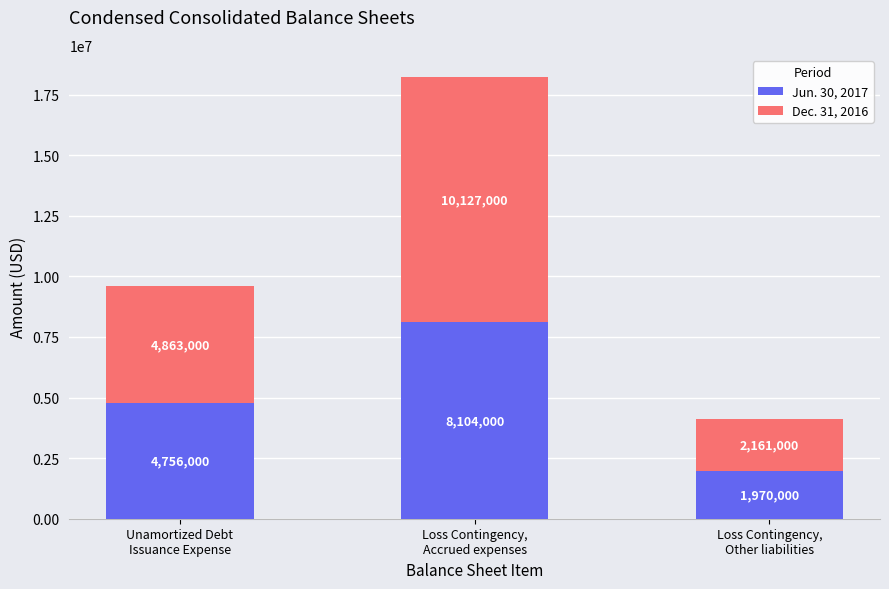

What are all the series names shown in the legend?

Jun. 30, 2017, Dec. 31, 2016